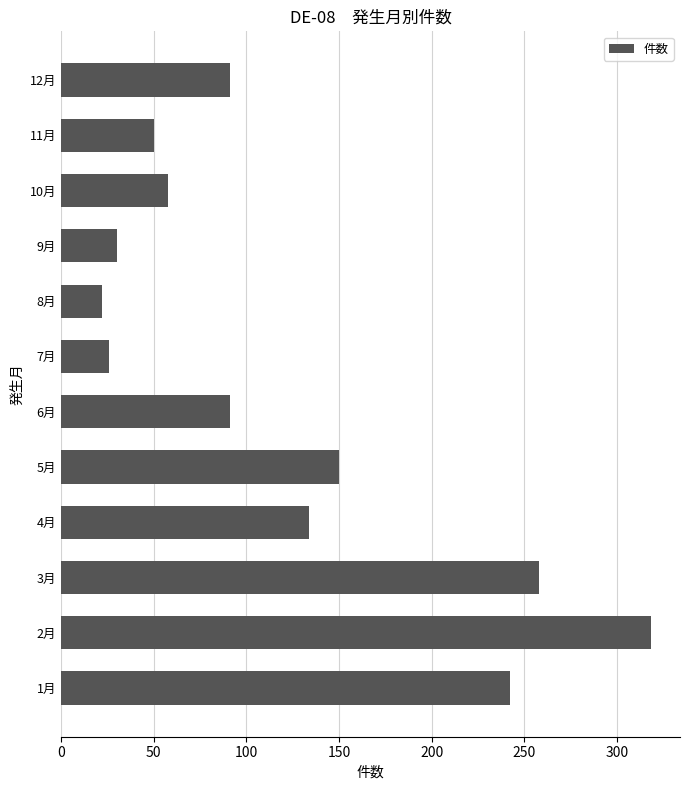

Approximately how many times larger is the value at 4月 compared to 11月?

2.7